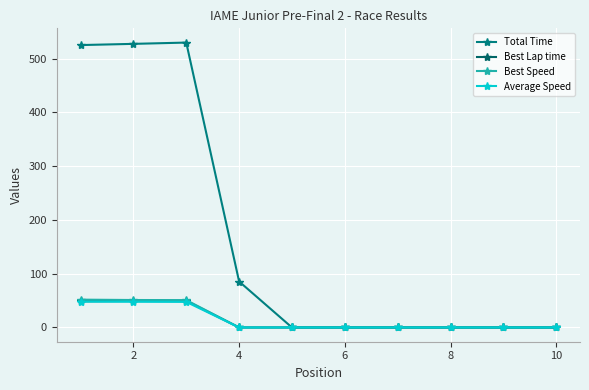

How many distinct data groups are displayed?

4